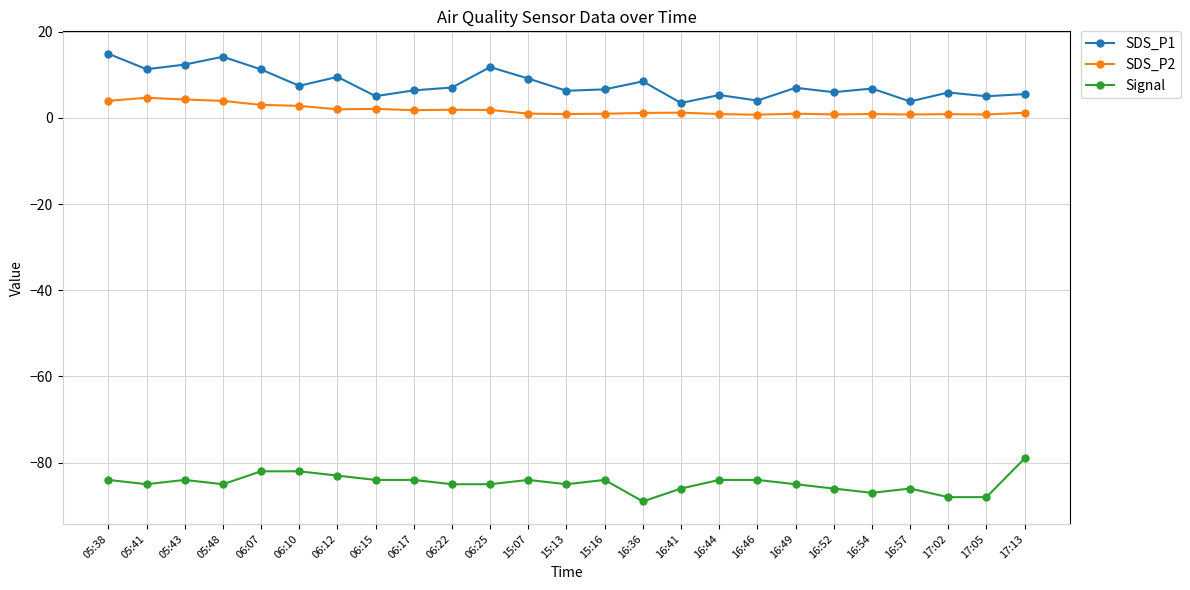

At 17:13, list the series in order from smallest to largest.

Signal, SDS_P2, SDS_P1